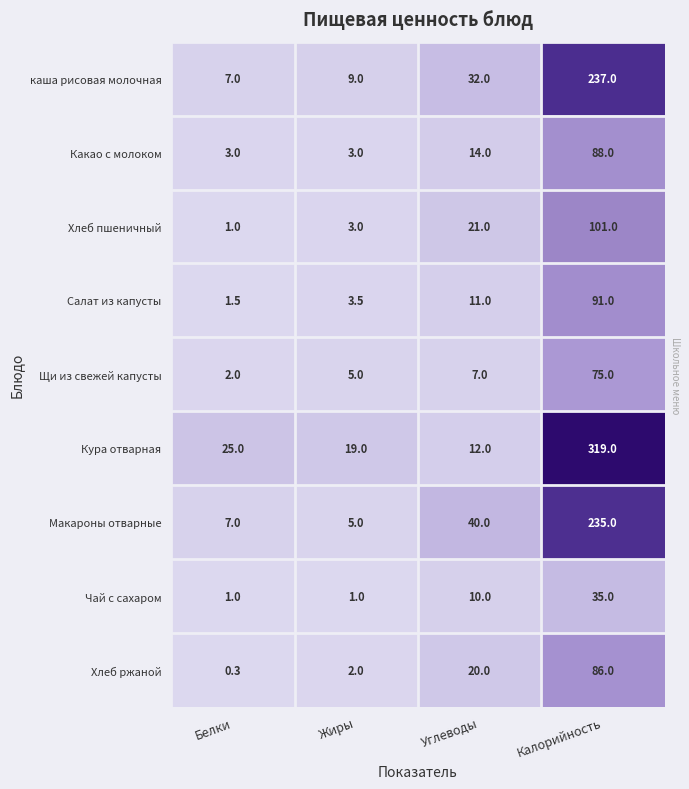

Which series has the largest range (max minus min)?

Кура отварная